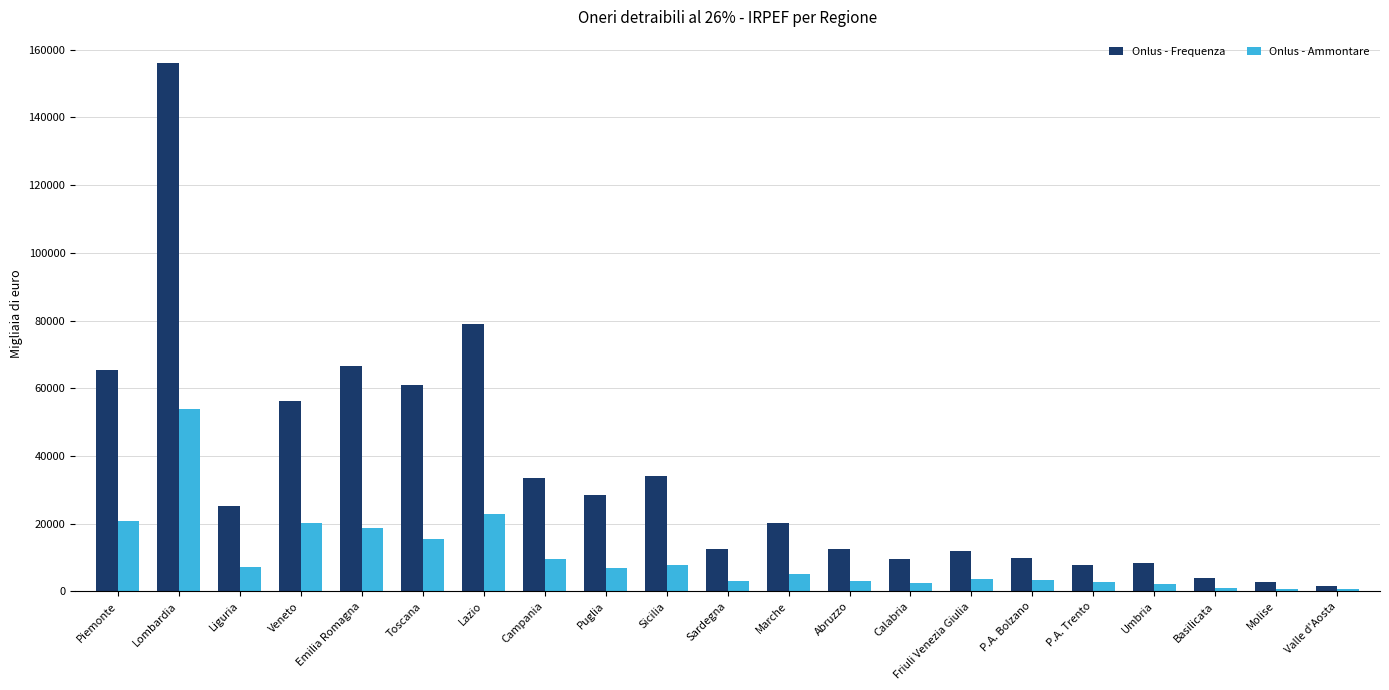

What is the average value of the Onlus - Frequenza series?

33666